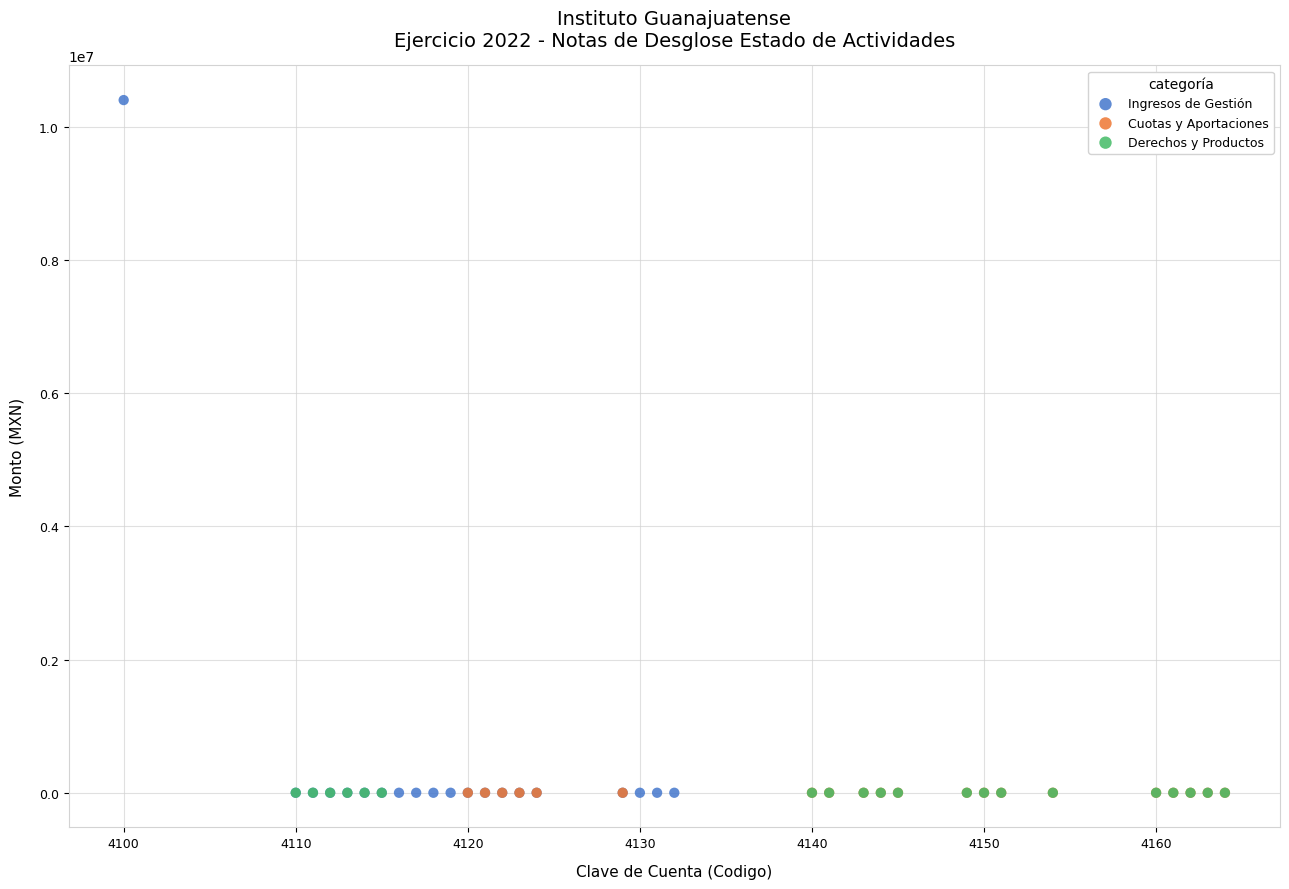

Which series contains the highest Y value?

Ingresos de Gestión